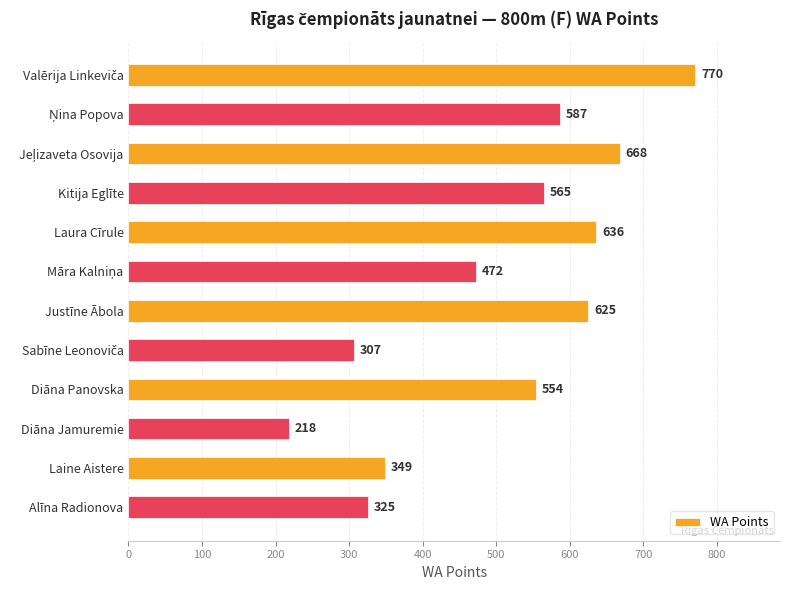

What is the minimum value shown in the chart?

218